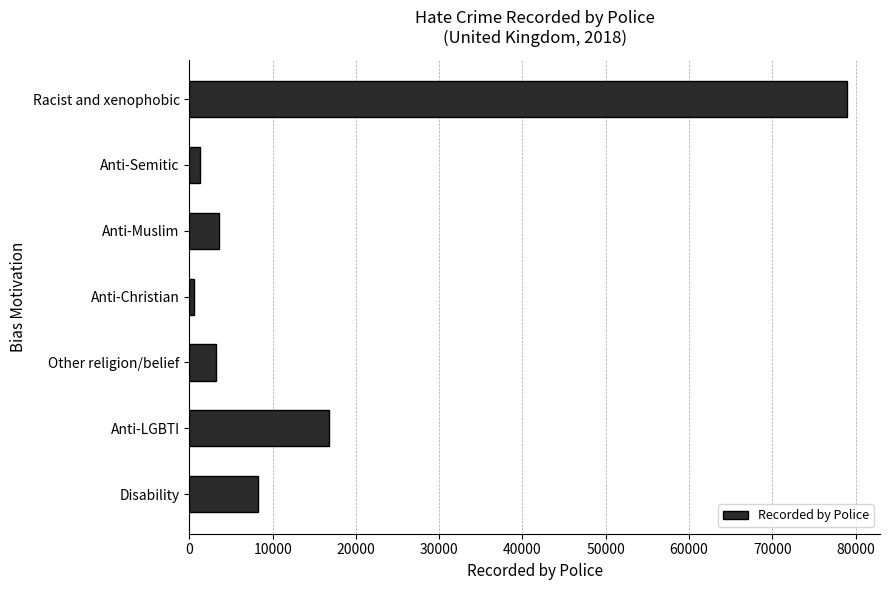

The chart shows a value of 11464 at Disability. True or false?

False